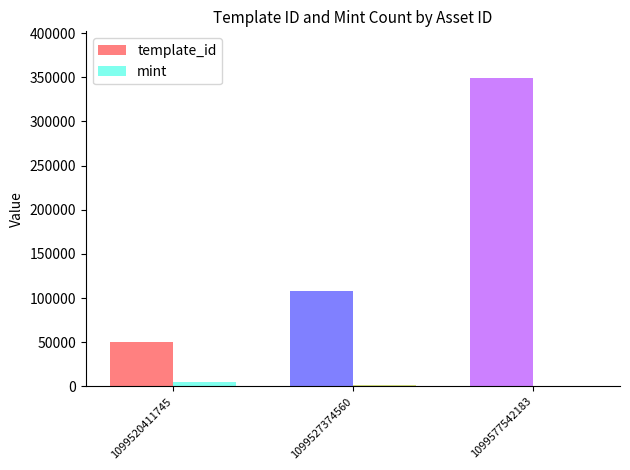

How many groups of bars are there?

3